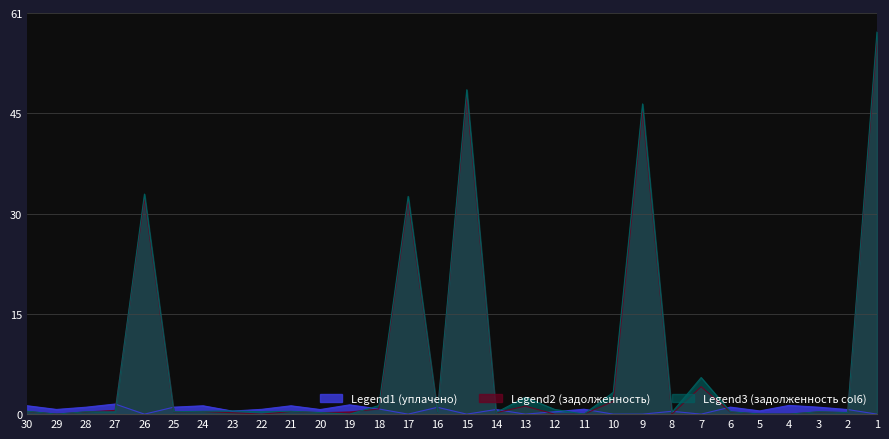

Does the chart display data point markers on the line(s)?

No